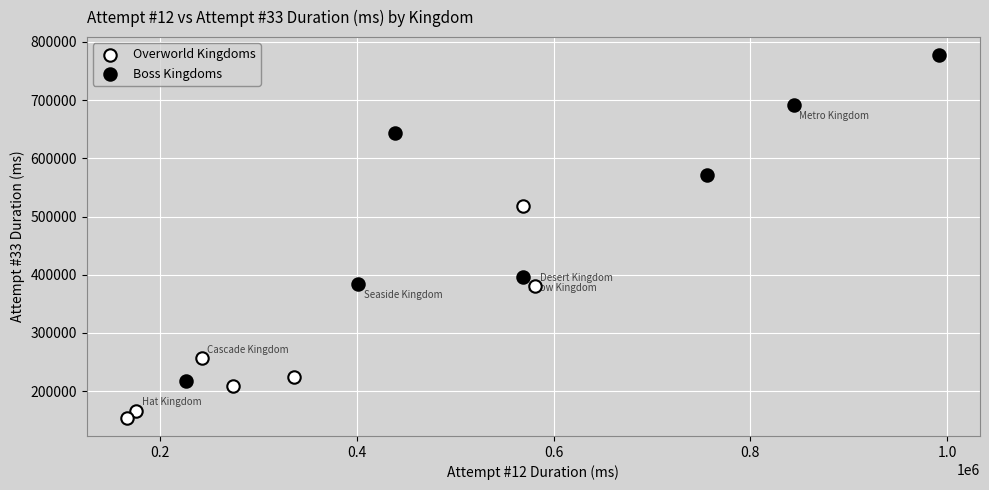

Which series reaches the maximum Y coordinate?

Boss Kingdoms